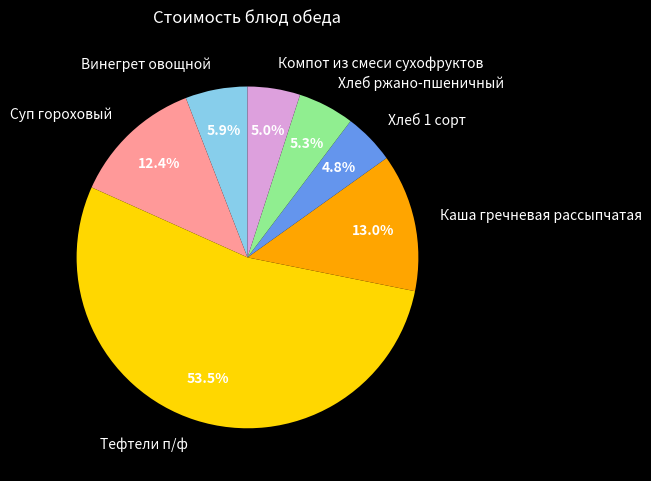

Between Компот из смеси сухофруктов and Каша гречневая рассыпчатая, which is larger?

Каша гречневая рассыпчатая